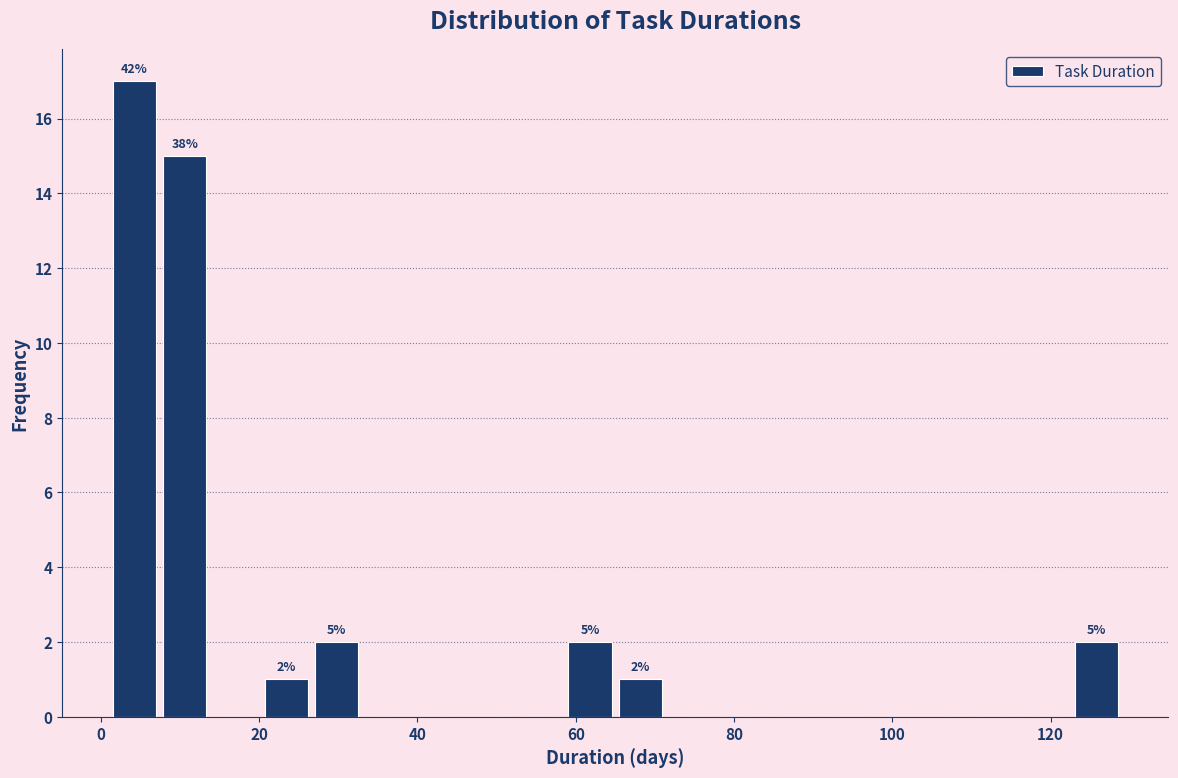

Around what value on the x-axis is the tallest bar? Give the approximate position of its centre, as read against the axis.

4